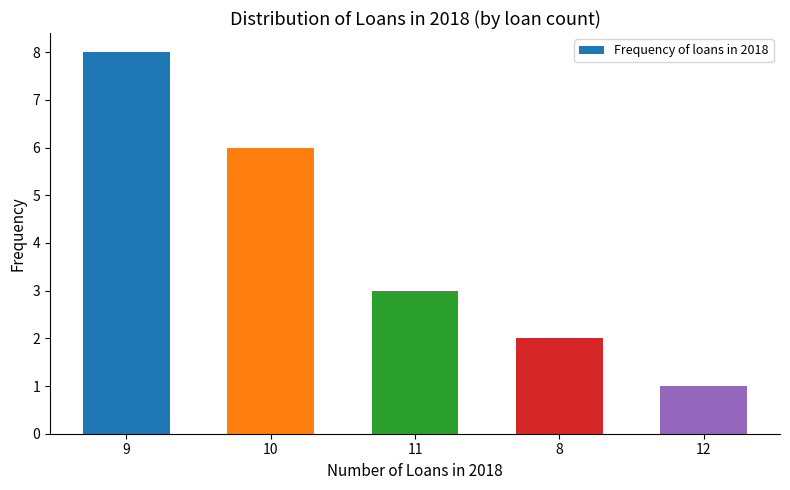

Where is the data nearest to the value 4?

11